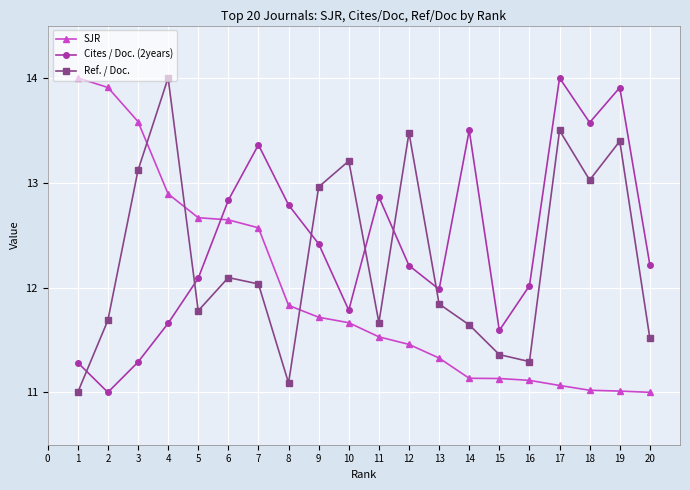

What is the smallest value displayed?

11.0